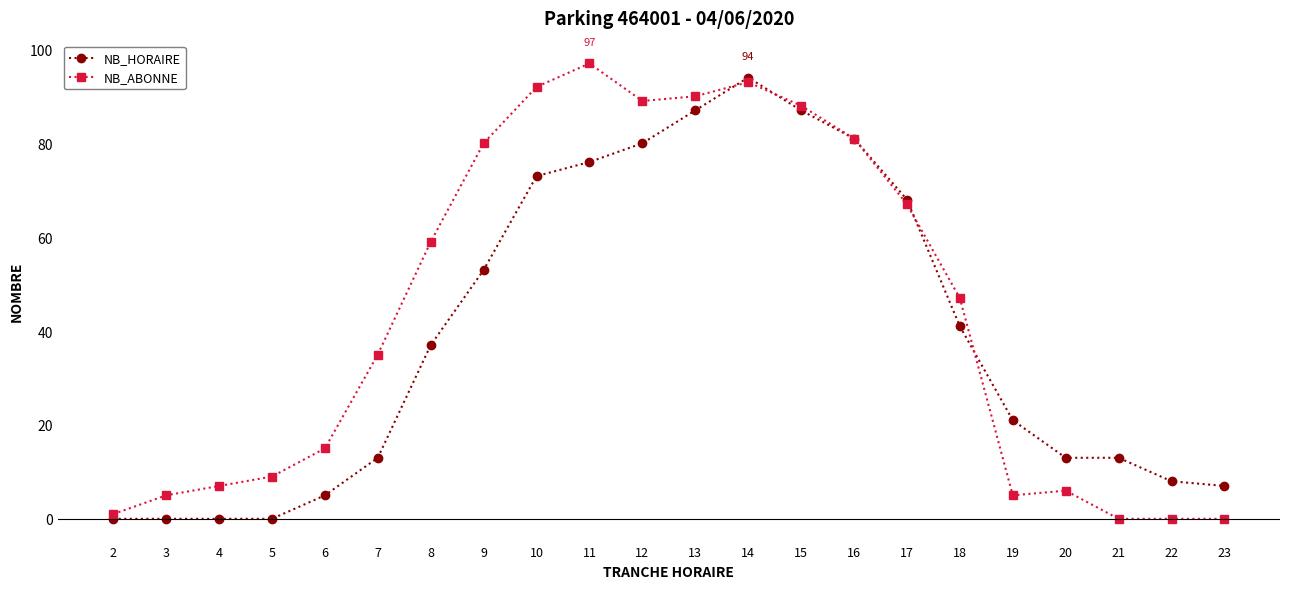

The value of NB_HORAIRE at 9 is 53. True or false?

True